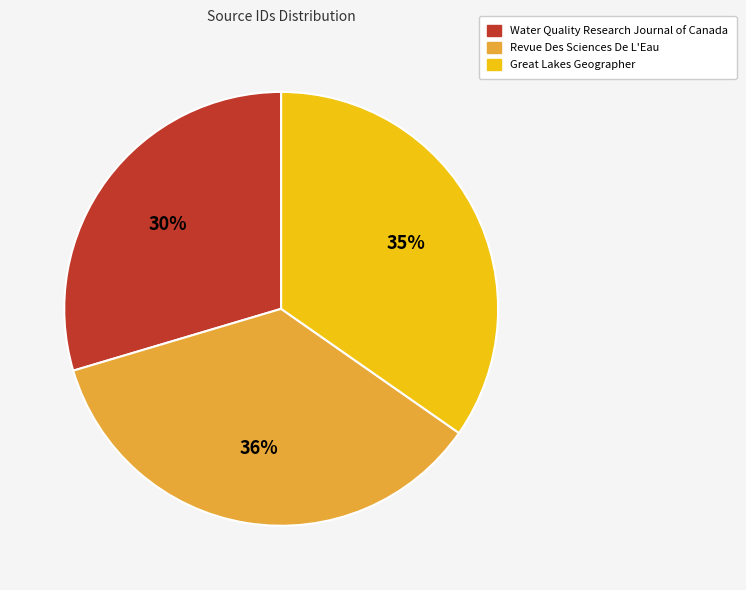

Which category has the biggest portion of the pie?

Revue Des Sciences De L'Eau